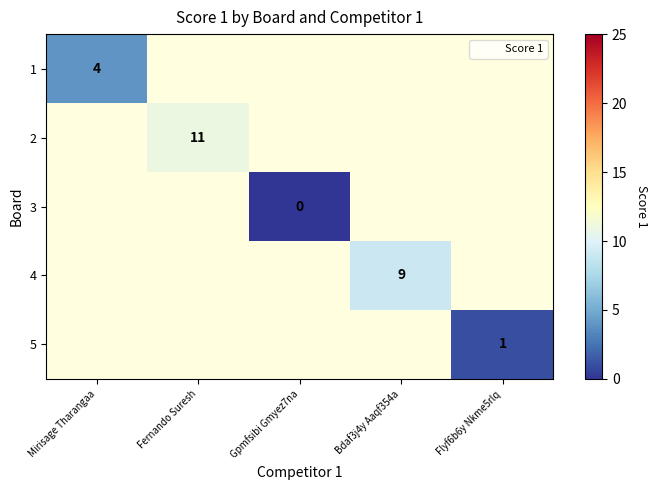

How many values in 1 are above zero?

1